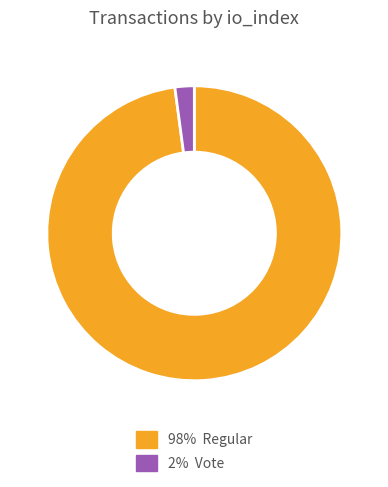

Does any single category account for the majority?

Yes